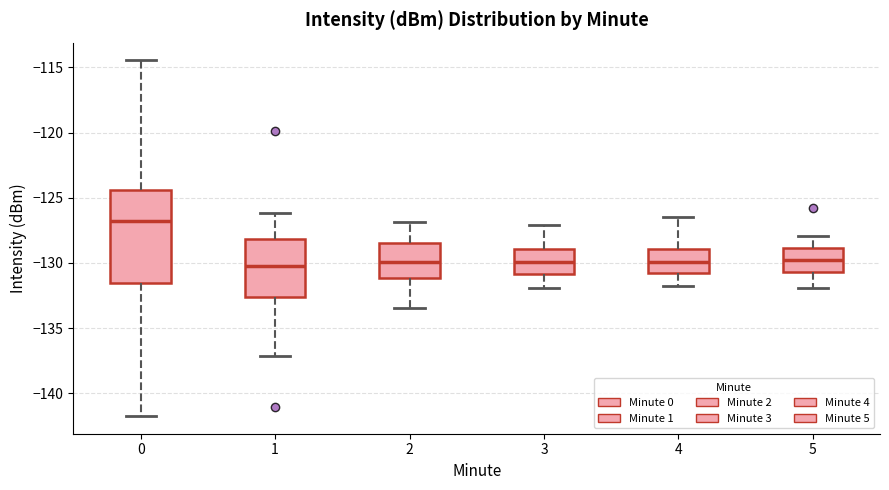

Reading left to right, read every box against the y-axis: the position of its median line, the range the box covers, and the ends of its whiskers. The values are not printed on the chart, so give them approximately, as read against the axis.

0: median -127.0, box -131.5 to -124.5, whiskers -141.5 to -114.5
1: median -130.0, box -132.5 to -128.0, whiskers -137.0 to -126.0
2: median -130.0, box -131.0 to -128.5, whiskers -133.5 to -127.0
3: median -130.0, box -131.0 to -129.0, whiskers -132.0 to -127.0
4: median -130.0, box -131.0 to -129.0, whiskers -132.0 to -126.5
5: median -129.5, box -130.5 to -129.0, whiskers -132.0 to -128.0